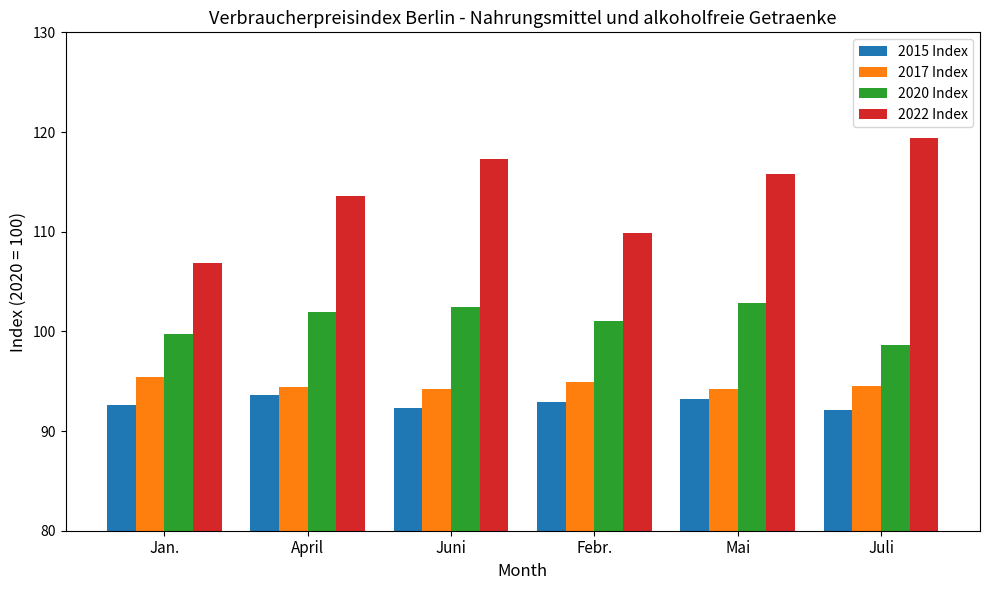

What is the total value across all series at Jan.?

394.6